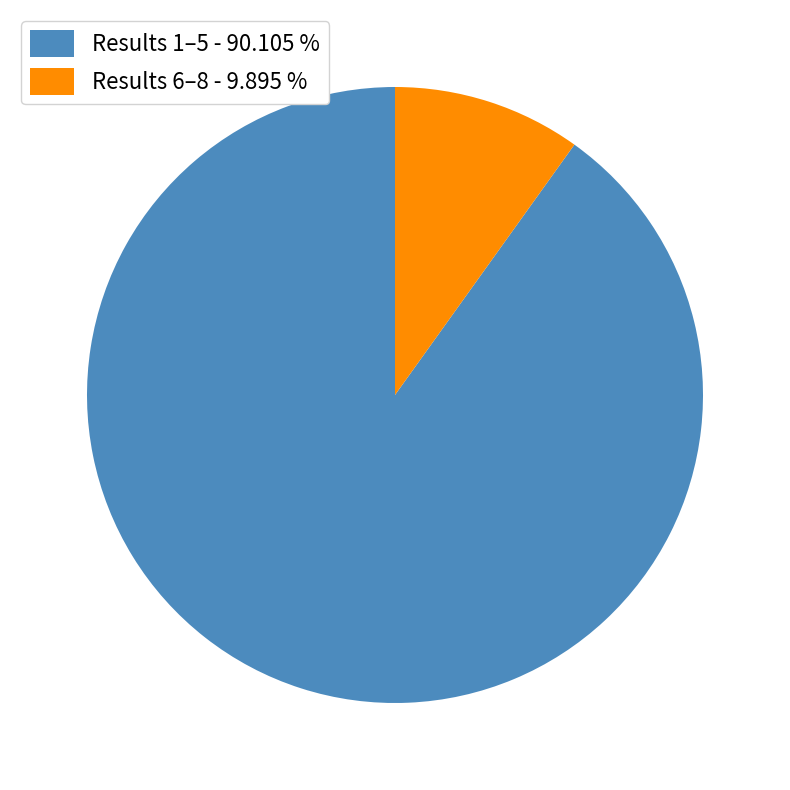

How many segments does this pie chart have?

2